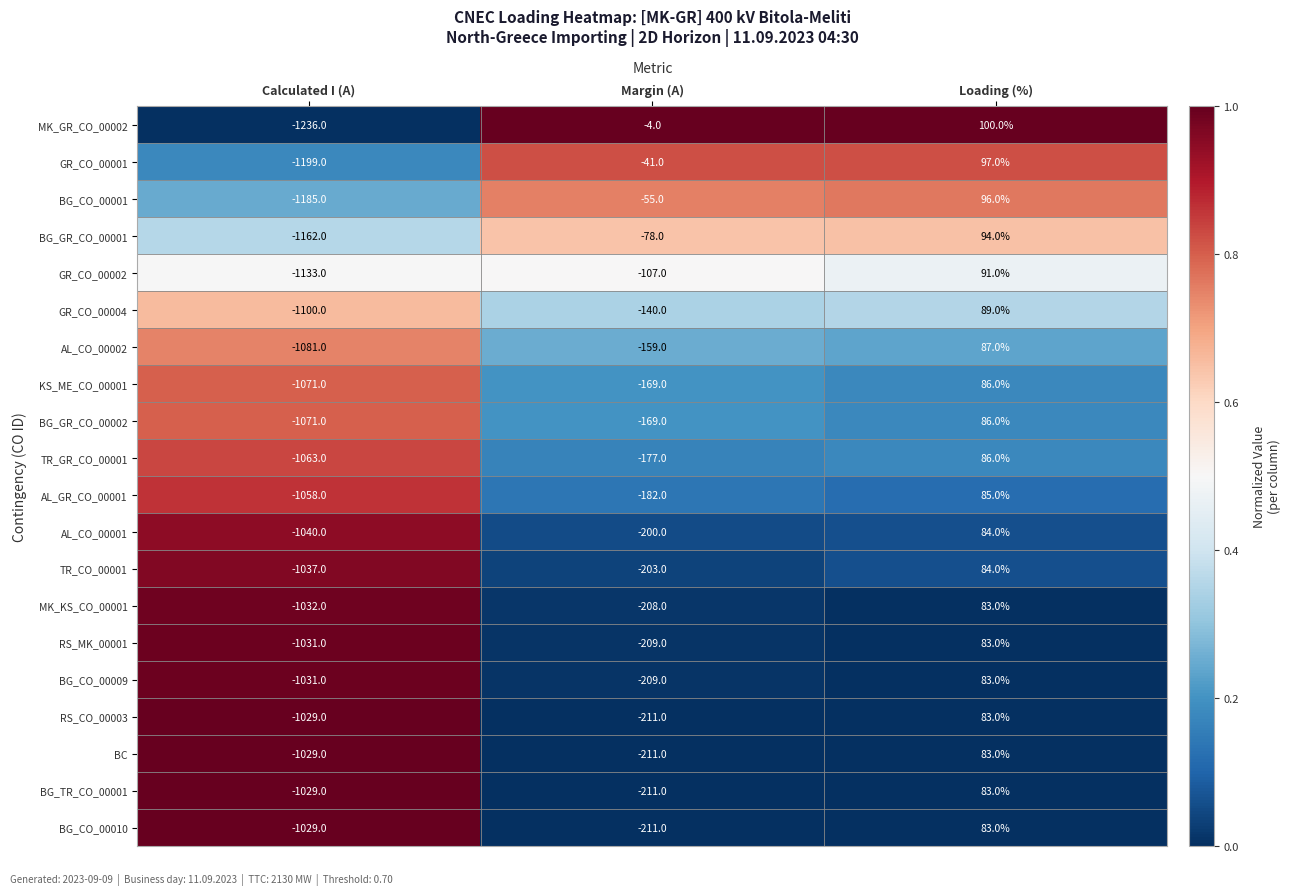

Where does the MK_KS_CO_00001 series first go above -208?

Loading (%)